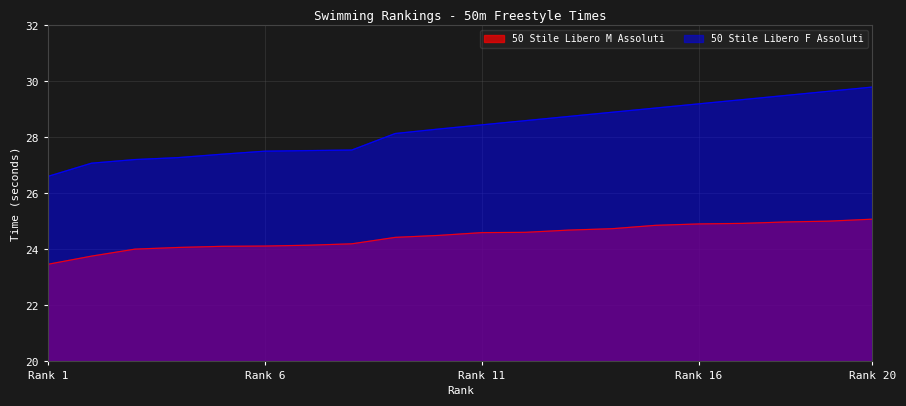

Count the number of categories in the chart.

20